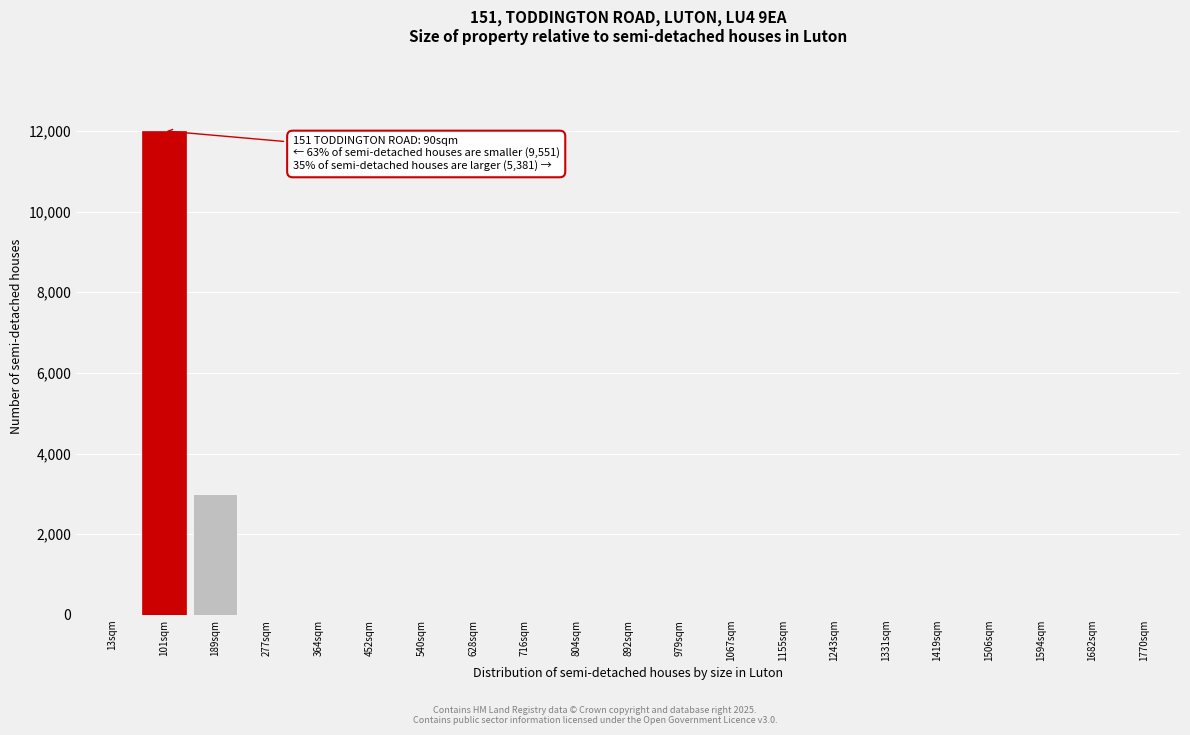

Reading left to right, transcribe all the data shown in this chart.

13sqm=0	101sqm=12000	189sqm=3000	277sqm=0	364sqm=0	452sqm=0	540sqm=0	628sqm=0	716sqm=0	804sqm=0	892sqm=0	979sqm=0	1067sqm=0	1155sqm=0	1243sqm=0	1331sqm=0	1419sqm=0	1506sqm=0	1594sqm=0	1682sqm=0	1770sqm=0